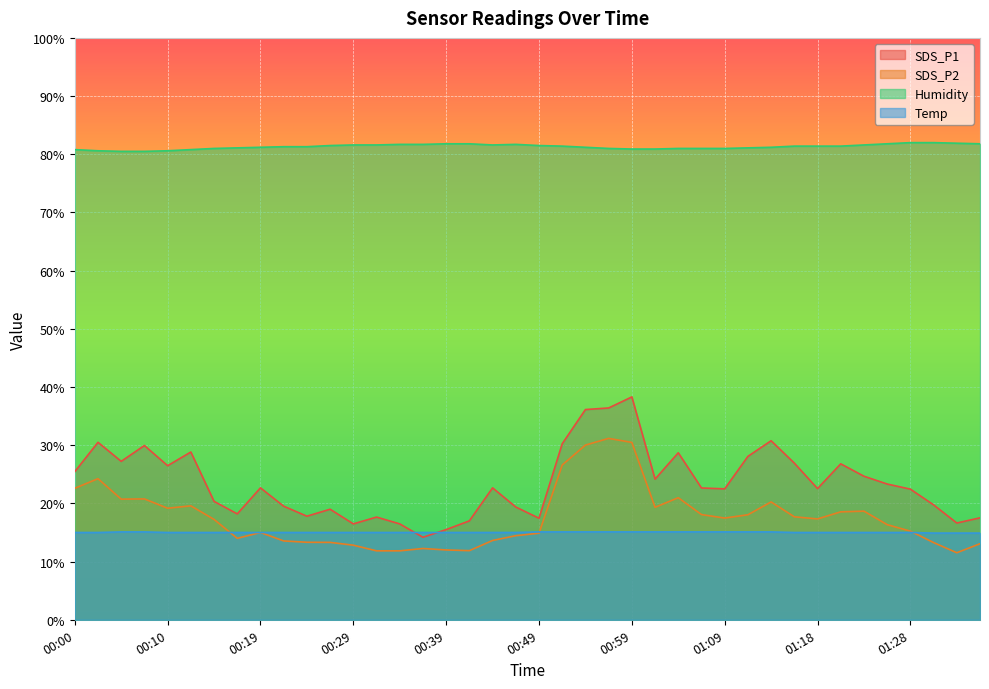

Reading right to left, what are all the values shown in this chart?

SDS_P1: 17.5	16.6	19.8	22.4	23.3	24.7	26.8	22.6	26.9	30.8	28.1	22.5	22.6	28.7	24.2	38.3	36.4	36.1	30.2	17.4	19.4	22.7	17.0	15.5	14.2	16.5	17.6	16.5	19.0	17.8	19.5	22.7	18.2	20.4	28.8	26.5	29.9	27.2	30.5	25.4
SDS_P2: 13.1	11.5	13.3	15.2	16.4	18.7	18.6	17.3	17.7	20.2	18.1	17.5	18.1	21.0	19.3	30.5	31.2	30.0	26.6	14.9	14.4	13.6	11.9	12.0	12.2	11.8	11.8	12.8	13.3	13.3	13.6	15.0	14.0	17.2	19.6	19.2	20.8	20.7	24.2	22.6
Humidity: 81.8	81.9	82.0	82.0	81.8	81.6	81.4	81.4	81.4	81.2	81.1	81.0	81.0	81.0	80.9	80.9	81.0	81.2	81.4	81.5	81.7	81.6	81.8	81.8	81.7	81.7	81.6	81.6	81.5	81.3	81.3	81.2	81.1	81.0	80.8	80.6	80.5	80.5	80.6	80.8
Temp: 14.9	14.9	14.9	15.0	15.0	15.0	15.0	15.0	15.0	15.1	15.1	15.1	15.1	15.1	15.1	15.1	15.1	15.1	15.1	15.1	15.0	15.0	15.0	15.0	15.0	15.0	15.0	15.0	15.0	15.0	15.0	15.0	15.0	15.0	15.0	15.0	15.1	15.1	15.0	15.0